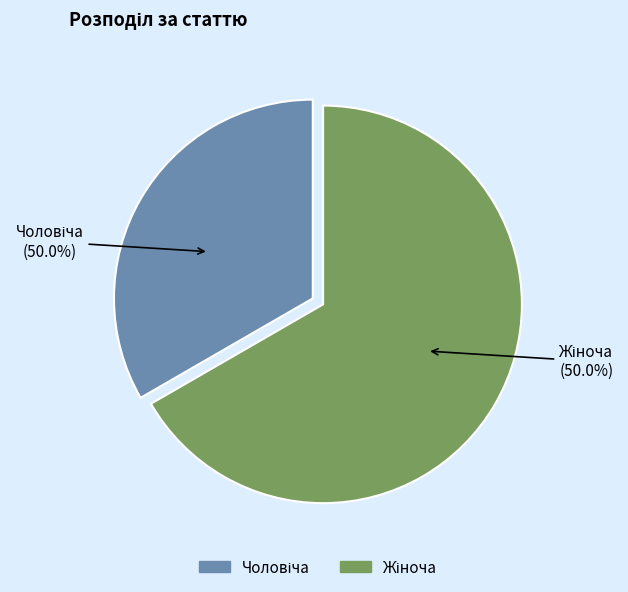

True or false: Чоловіча accounts for 33% of the total.

True